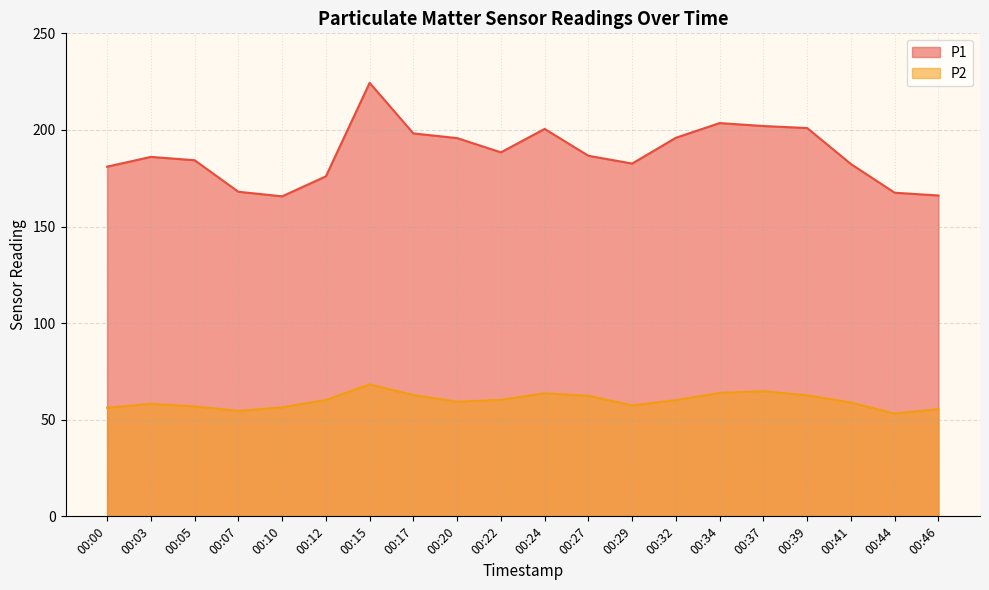

Reading right to left, transcribe all the data shown in this chart.

P1: 166.1	167.5	182.3	201.0	202.0	203.6	195.9	182.6	186.6	200.5	188.4	195.8	198.2	224.4	176.0	165.6	168.0	184.3	186.1	181.0
P2: 55.5	53.2	58.9	62.6	64.8	63.9	60.1	57.5	62.4	63.7	60.3	59.3	62.8	68.3	60.2	56.5	54.5	56.9	58.2	56.2